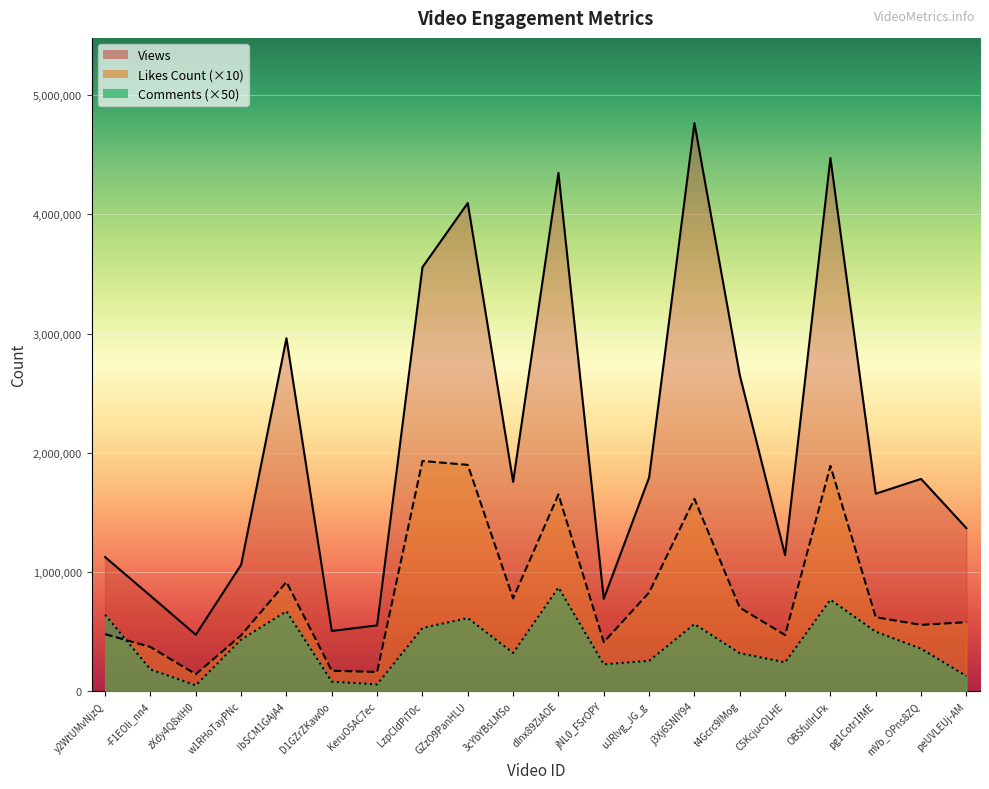

What is the label of the 17th point from the right?

w1RHoTayPNc